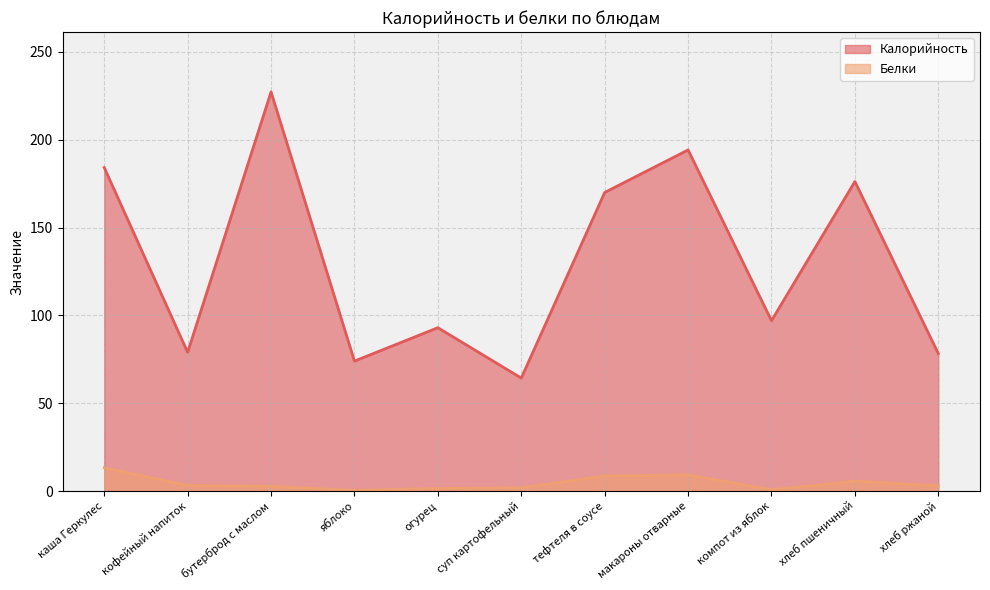

Reading right to left, list all the values displayed in this chart.

Калорийность: хлеб ржаной=78.3	хлеб пшеничный=176.2	компот из яблок=97.0	макароны отварные=194.2	тефтеля в соусе=170.0	суп картофельный=64.3	огурец=93.0	яблоко=74.0	бутерброд с маслом=227.3	кофейный напиток=79.0	каша Геркулес=184.2
Белки: хлеб ржаной=3.0	хлеб пшеничный=5.6	компот из яблок=0.7	макароны отварные=9.2	тефтеля в соусе=8.6	суп картофельный=1.8	огурец=1.5	яблоко=0.4	бутерброд с маслом=2.6	кофейный напиток=3.2	каша Геркулес=13.2